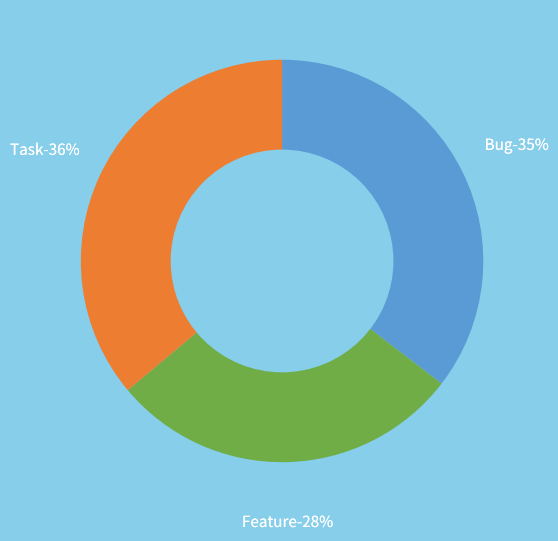

How many slices are in this pie chart?

3